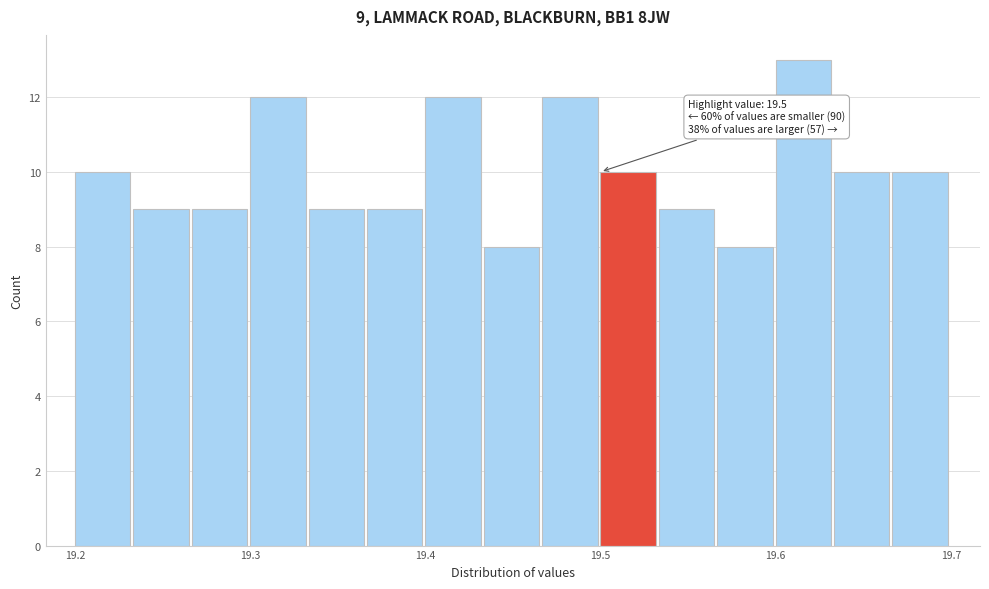

Around what value on the x-axis is the tallest bar? Give the approximate position of its centre, as read against the axis.

19.62